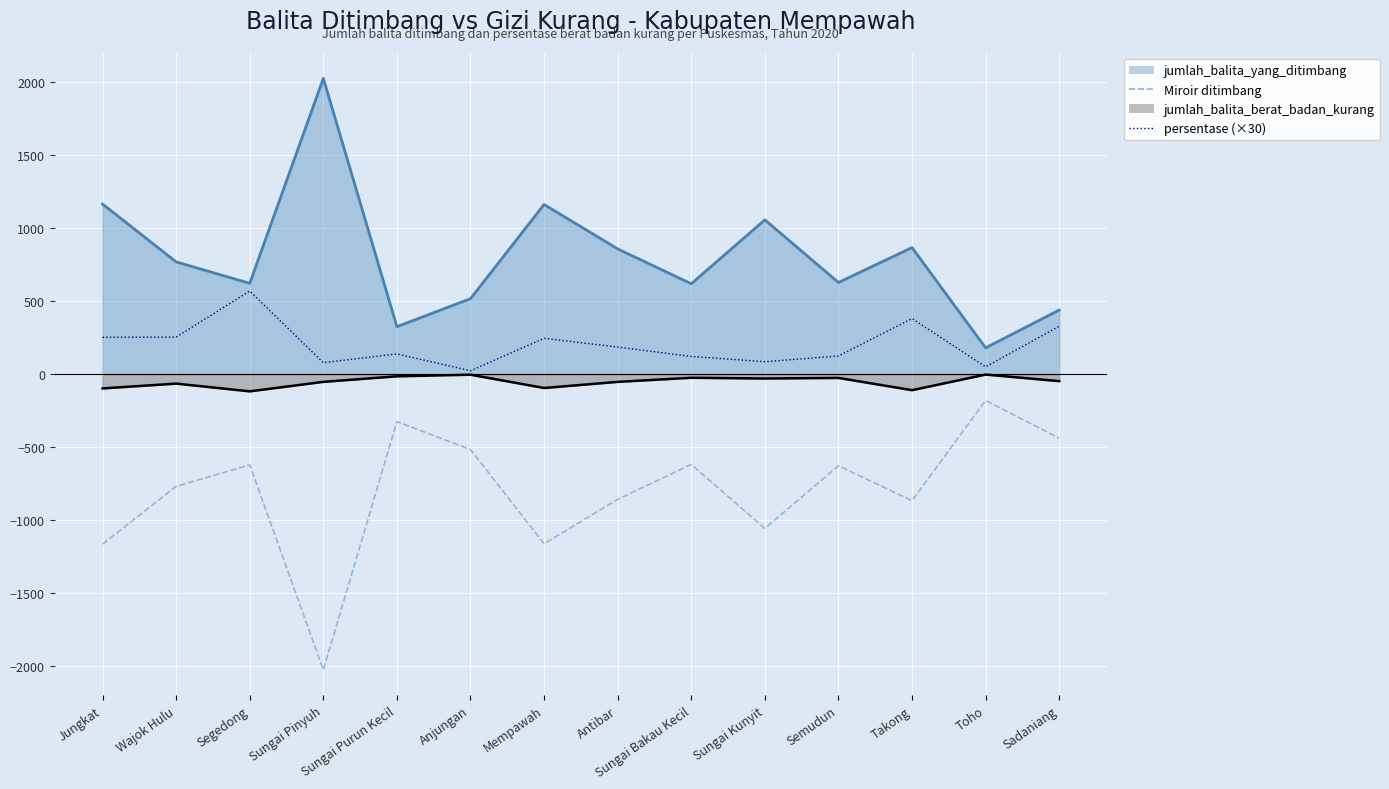

The Miroir ditimbang series shows -109.5 at Sadaniang. True or false?

False